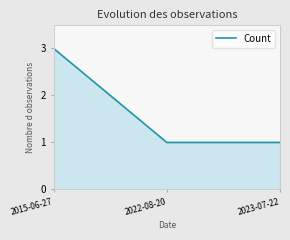

Is it true that the value at 2015-06-27 is 3?

True